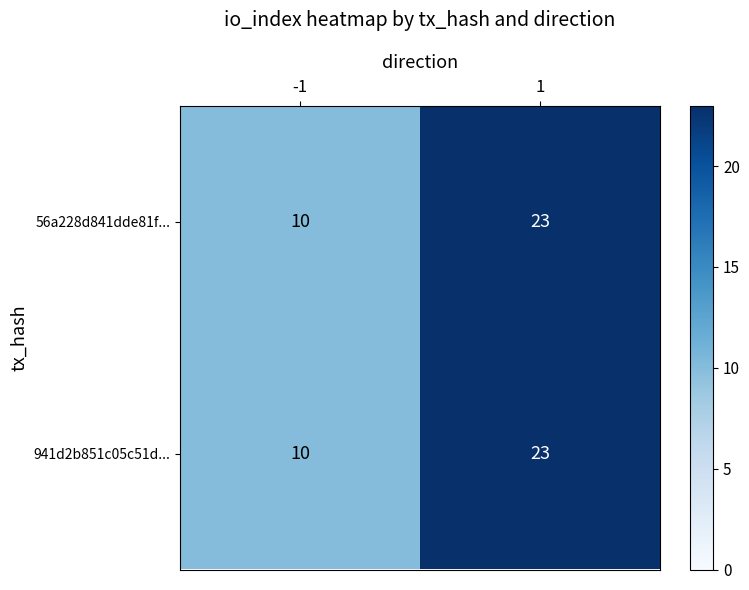

What is the total value across all series at -1?

20